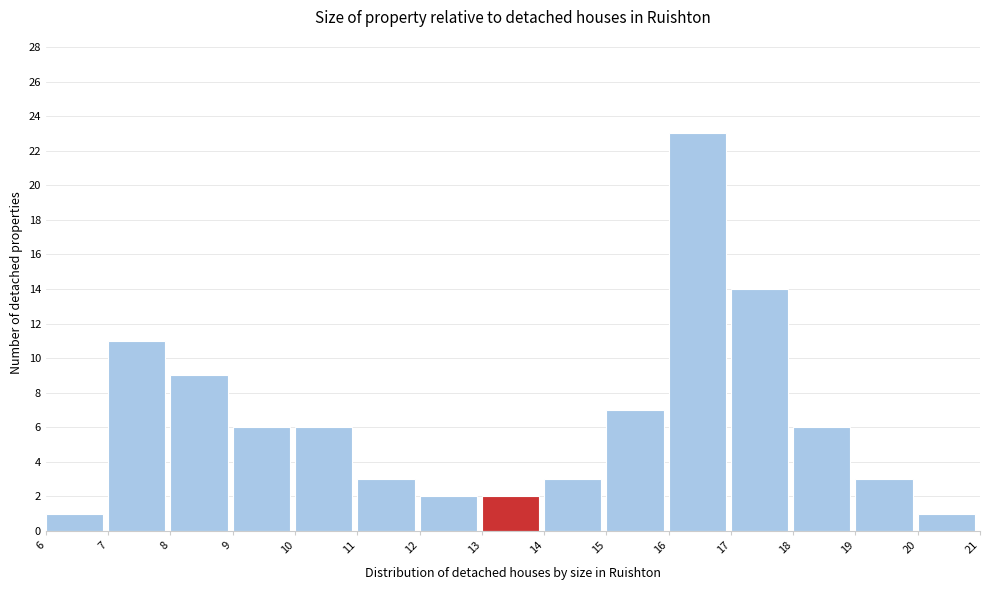

Reading left to right, list every bar in this chart as the range it spans on the x-axis followed by its height. The values are not printed on the chart, so give them approximately, as read against the axis.

6 to 7: 1
7 to 8: 11
8 to 9: 9
9 to 10: 6
10 to 11: 6
11 to 12: 3
12 to 13: 2
13 to 14: 2
14 to 15: 3
15 to 16: 7
16 to 17: 23
17 to 18: 14
18 to 19: 6
19 to 20: 3
20 to 21: 1